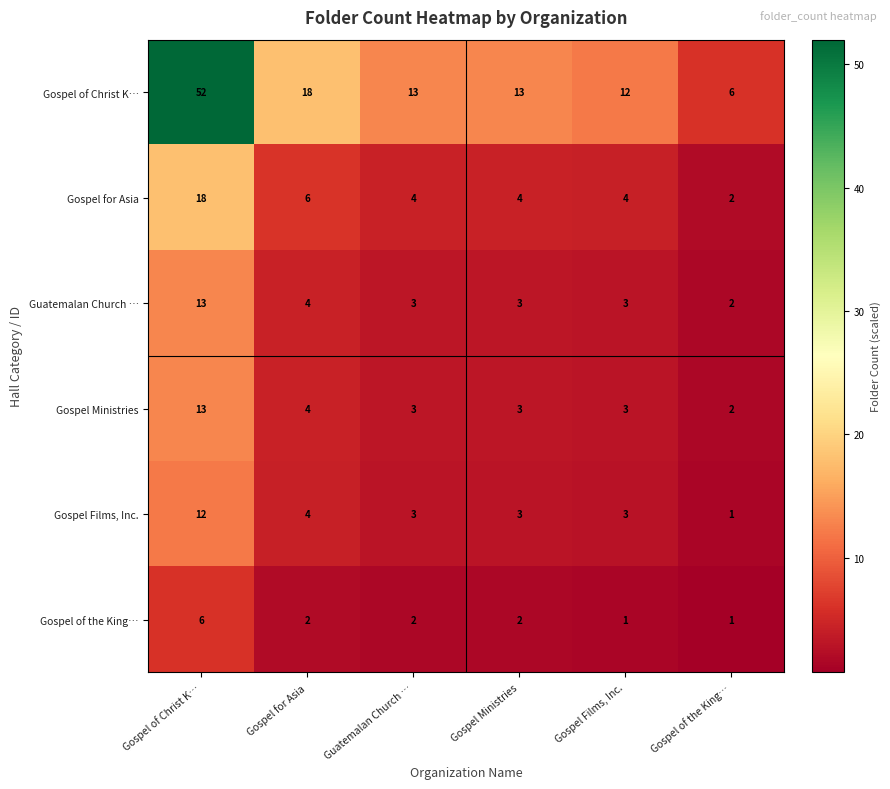

What is the difference between the highest and lowest values at Gospel of Christ K…?

46